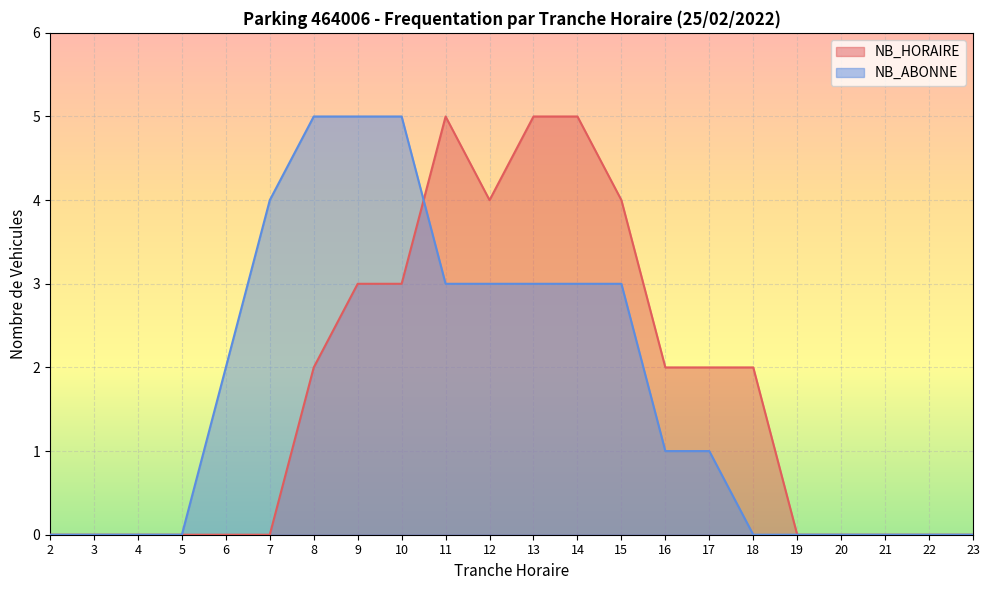

Which series has the largest range (max minus min)?

NB_HORAIRE